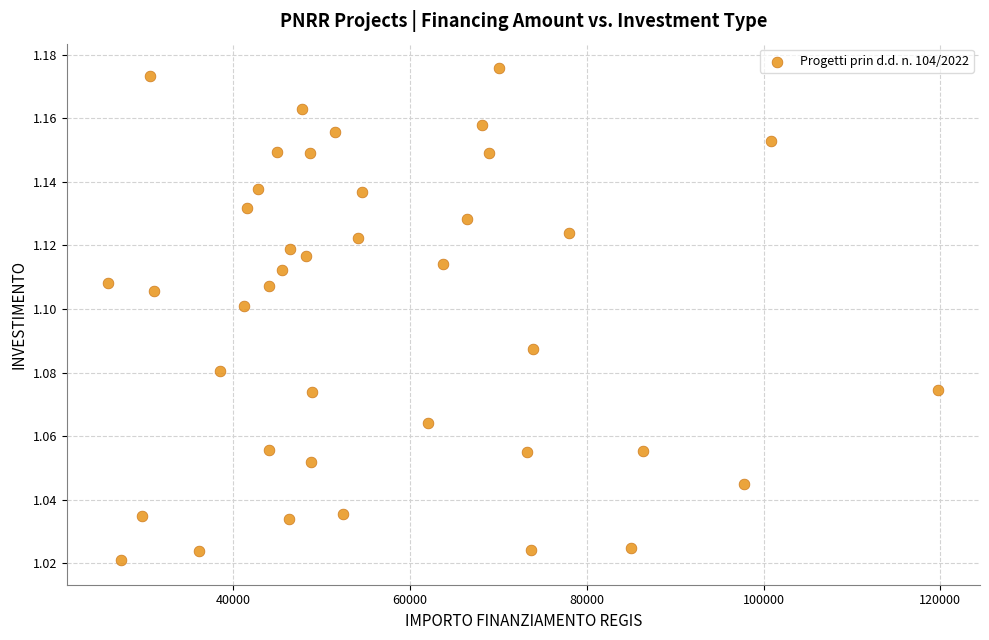

What is the range of X values (max minus min)?

93941.0